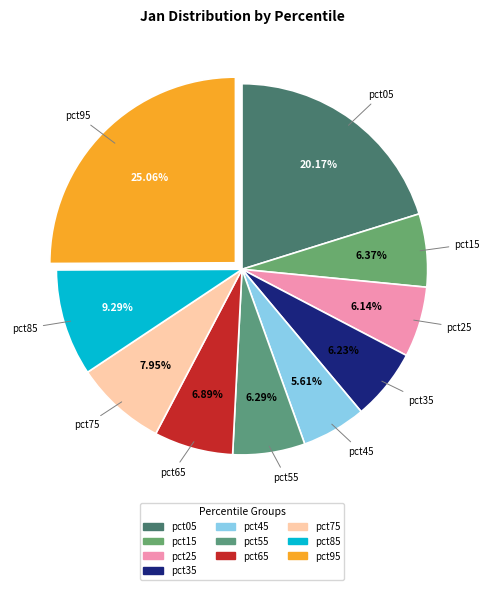

Count the number of slices in the pie.

10